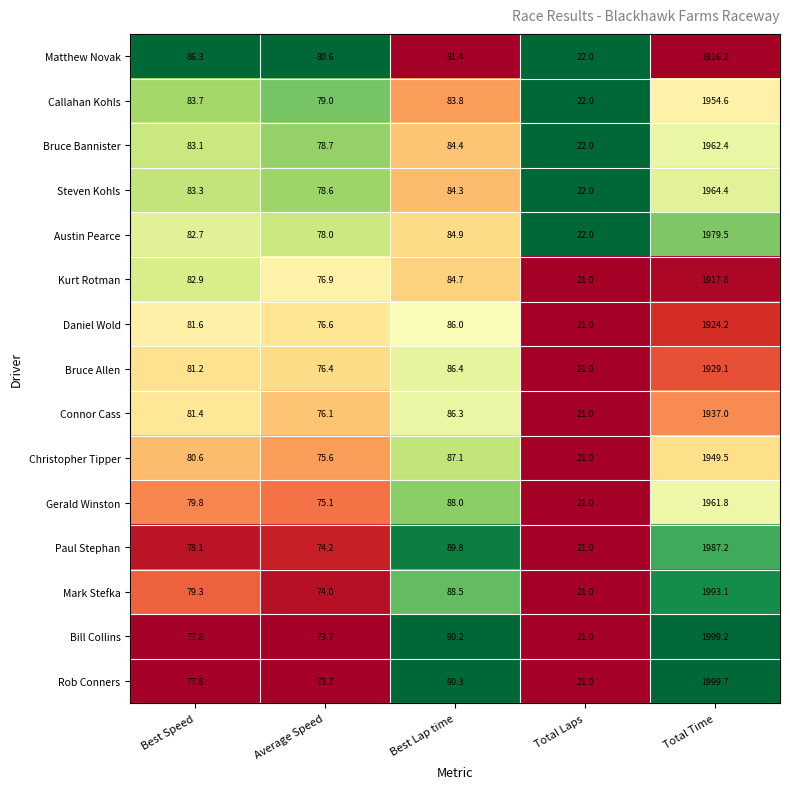

At which category does the chart reach its peak across all series?

Total Time